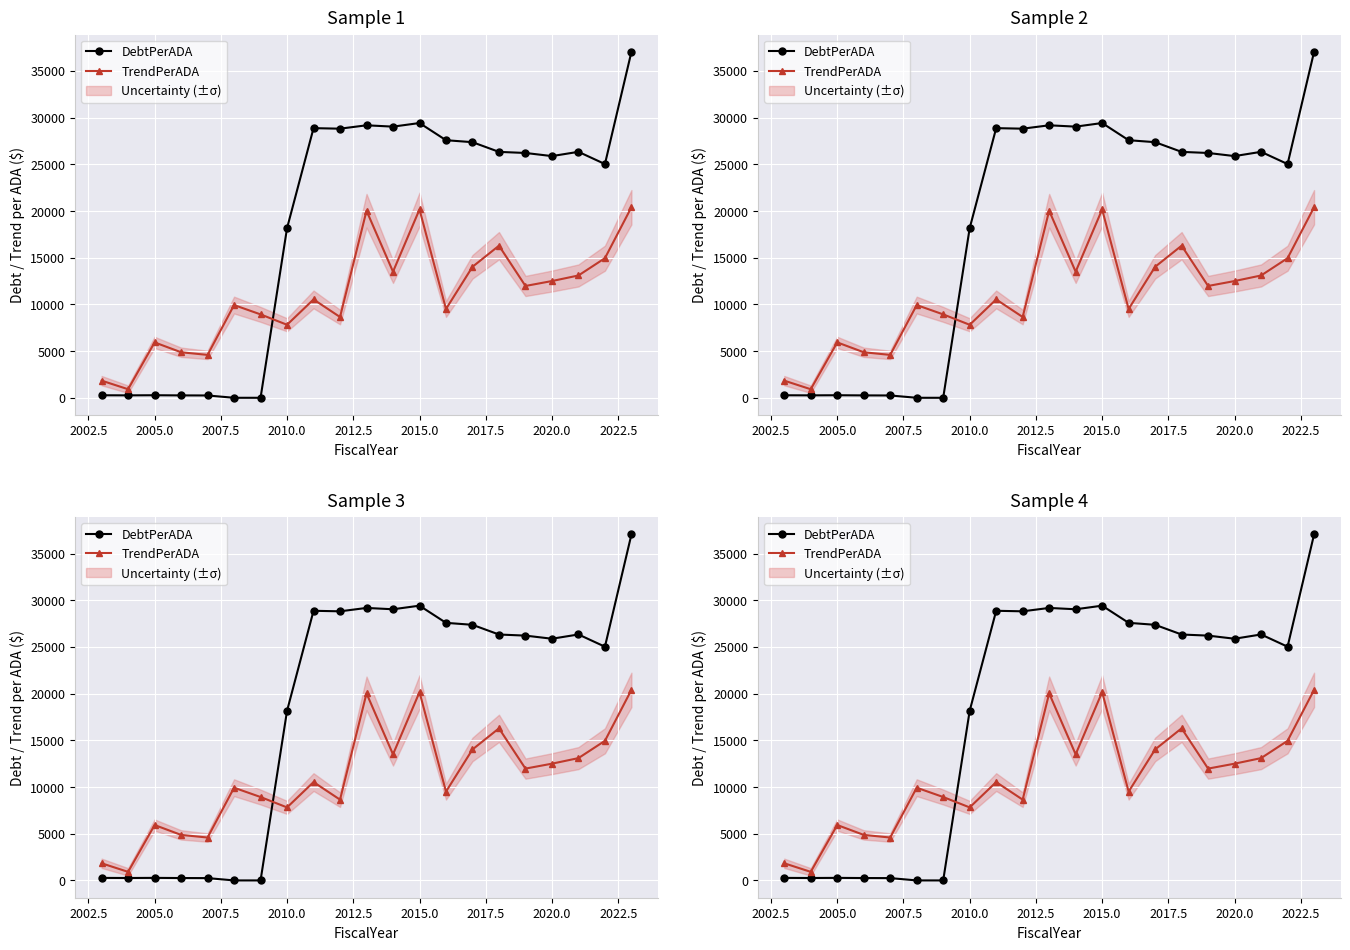

What is the maximum value for DebtPerADA?

37036.7